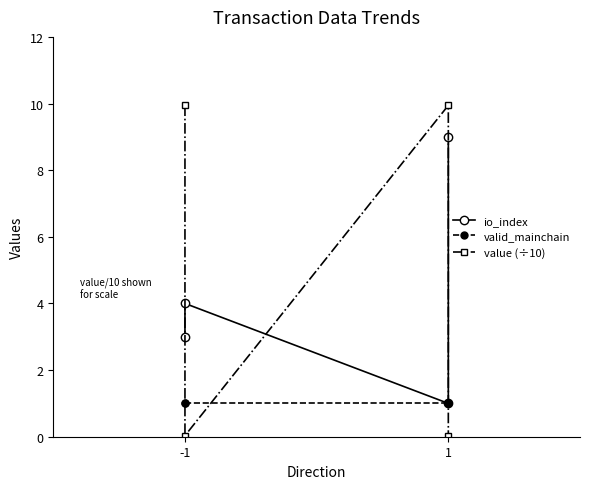

The value of value (÷10) at -1 is 0.0. True or false?

False